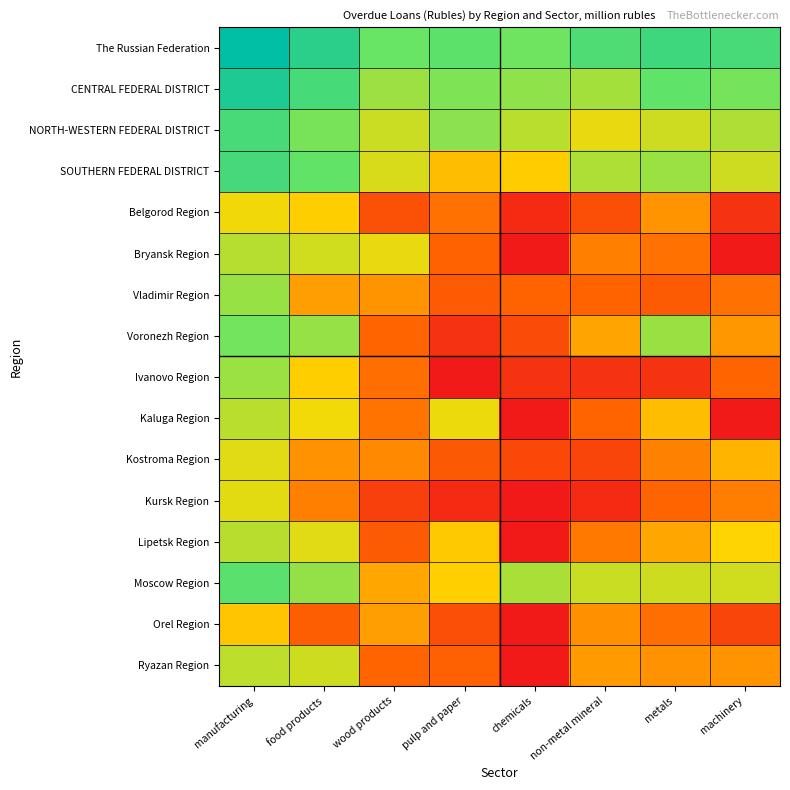

At how many categories does at least one series exceed 11?

2